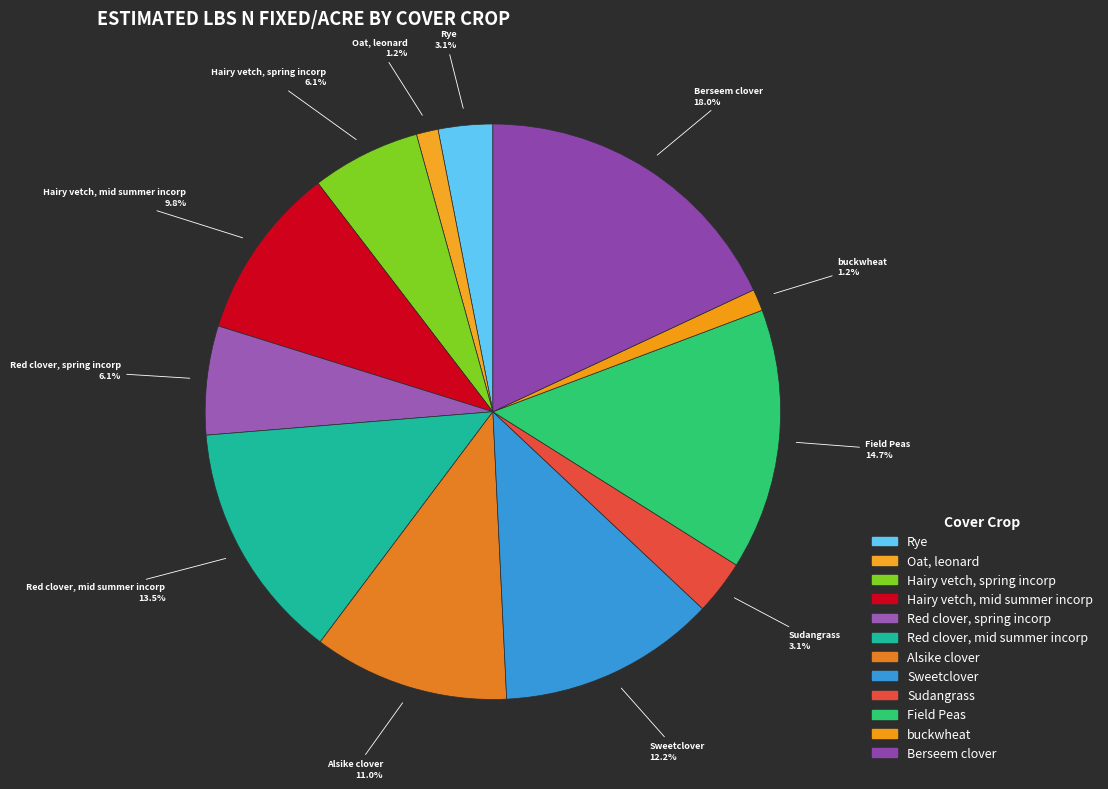

The buckwheat slice represents 1% of the pie. True or false?

True